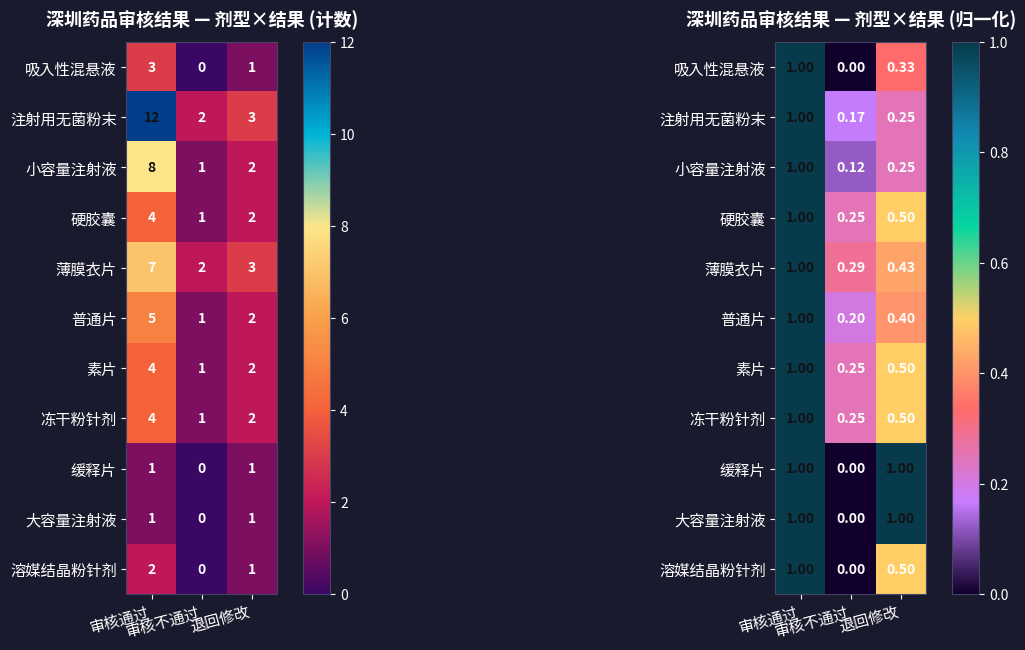

What is the difference between the 硬胶囊 values at 审核不通过 and 退回修改?

0.2